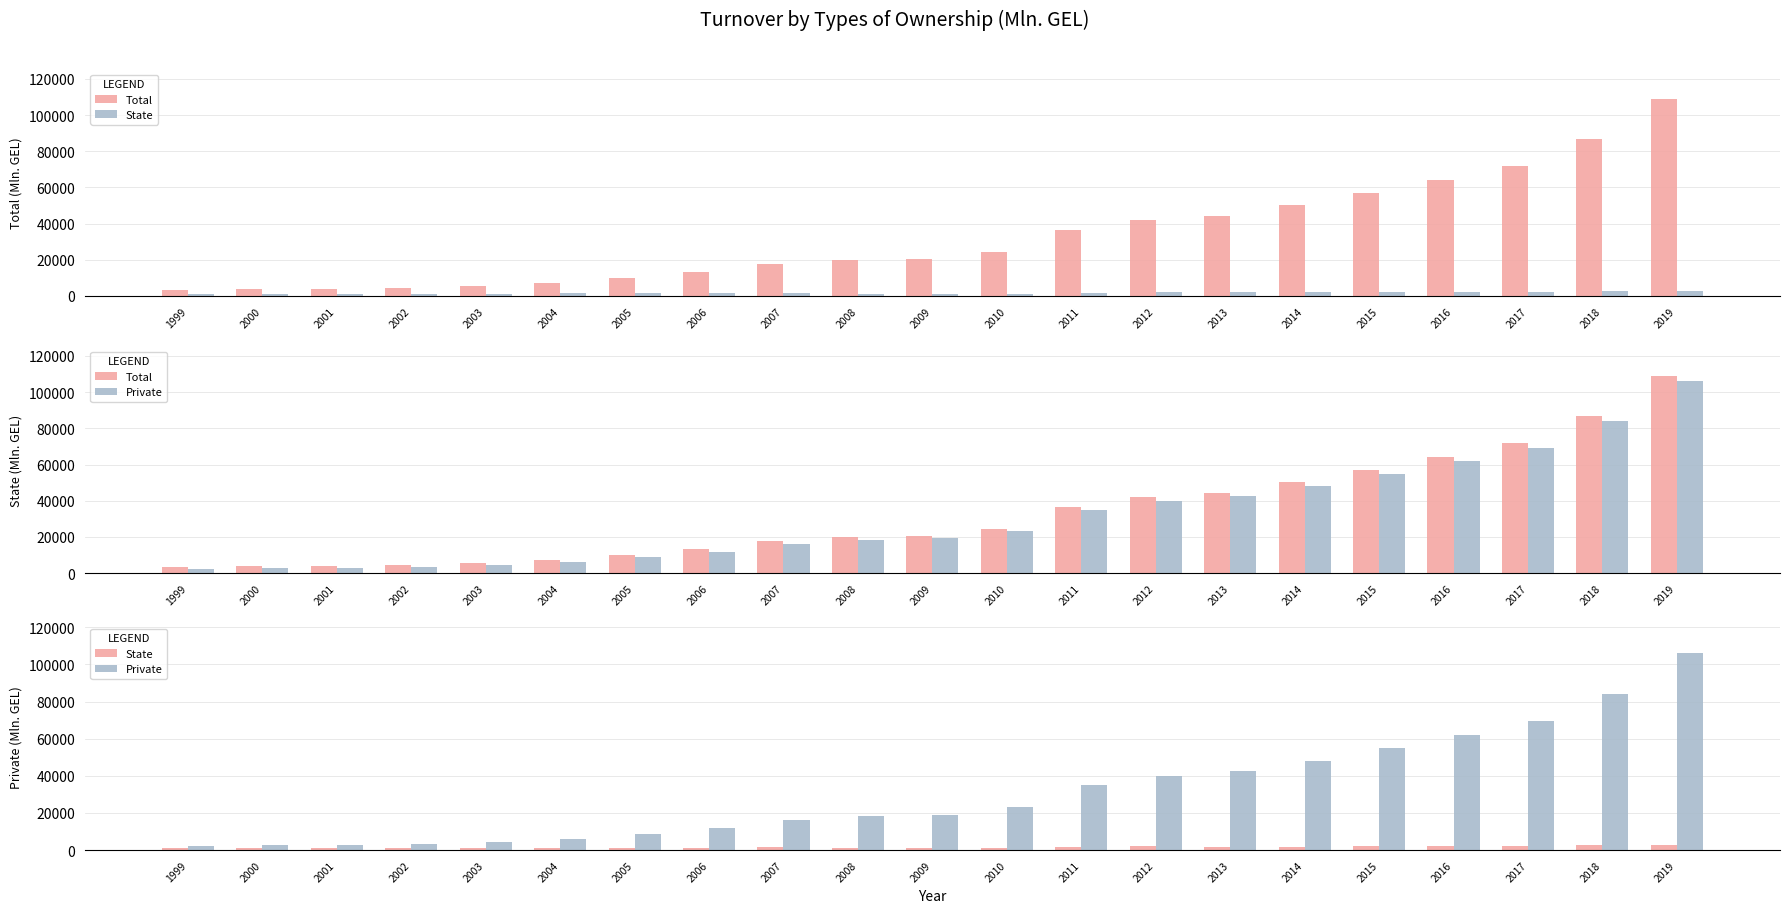

Which series has the largest total across all categories?

Total